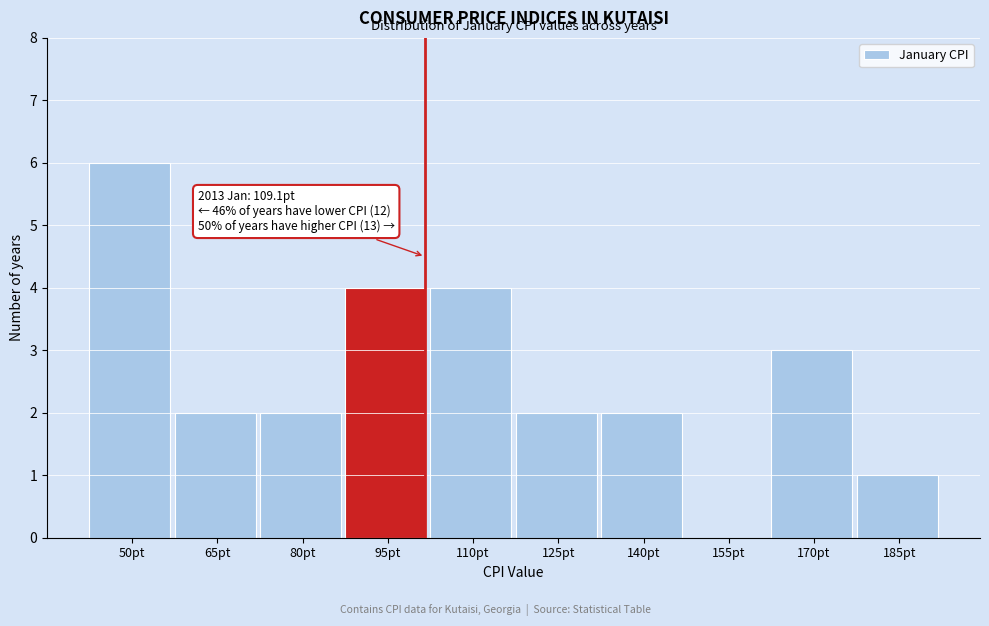

Reading right to left, list all the values displayed in this chart.

185pt=1	170pt=3	155pt=0	140pt=2	125pt=2	110pt=4	95pt=4	80pt=2	65pt=2	50pt=6